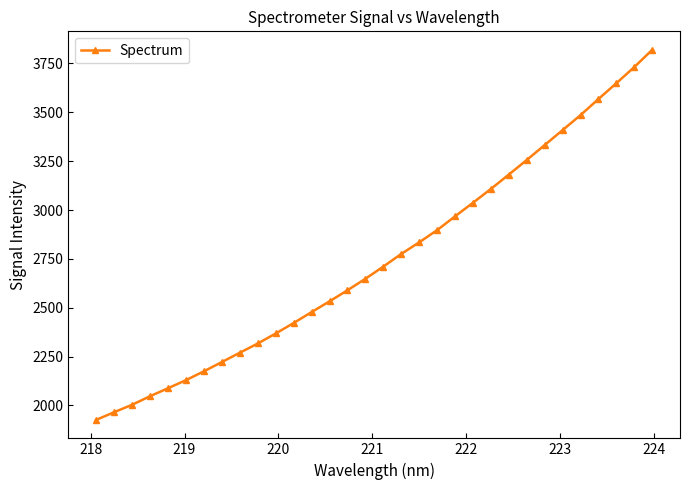

What is the greatest value displayed?

3819.9